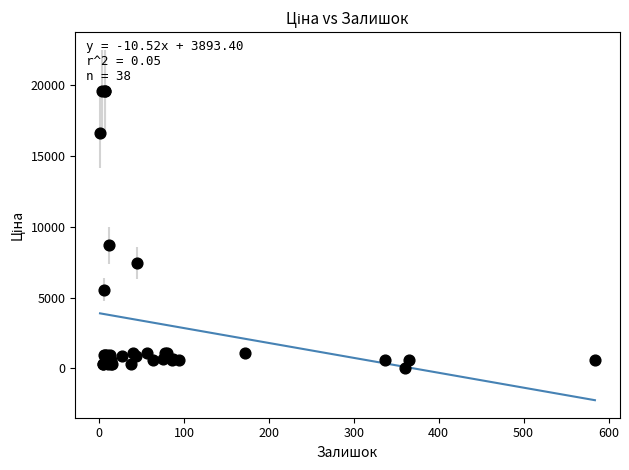

What Y value in the scatter plot is closest to 9798?

8679.5